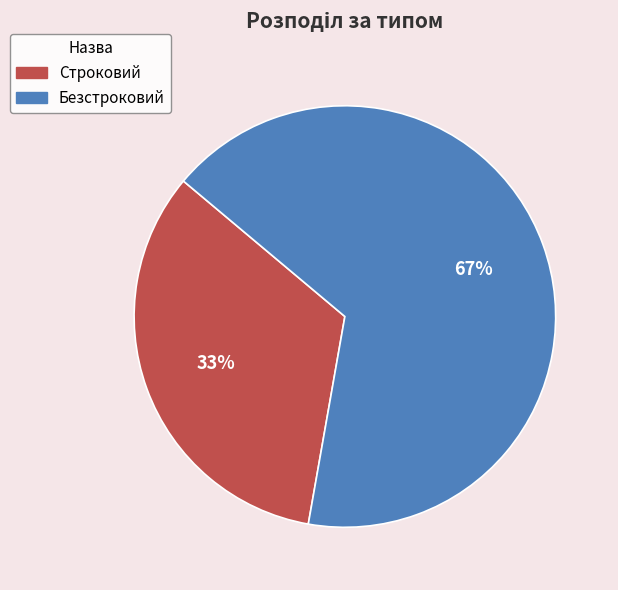

Approximately how many times larger is the value at Безстроковий compared to Строковий?

2.0